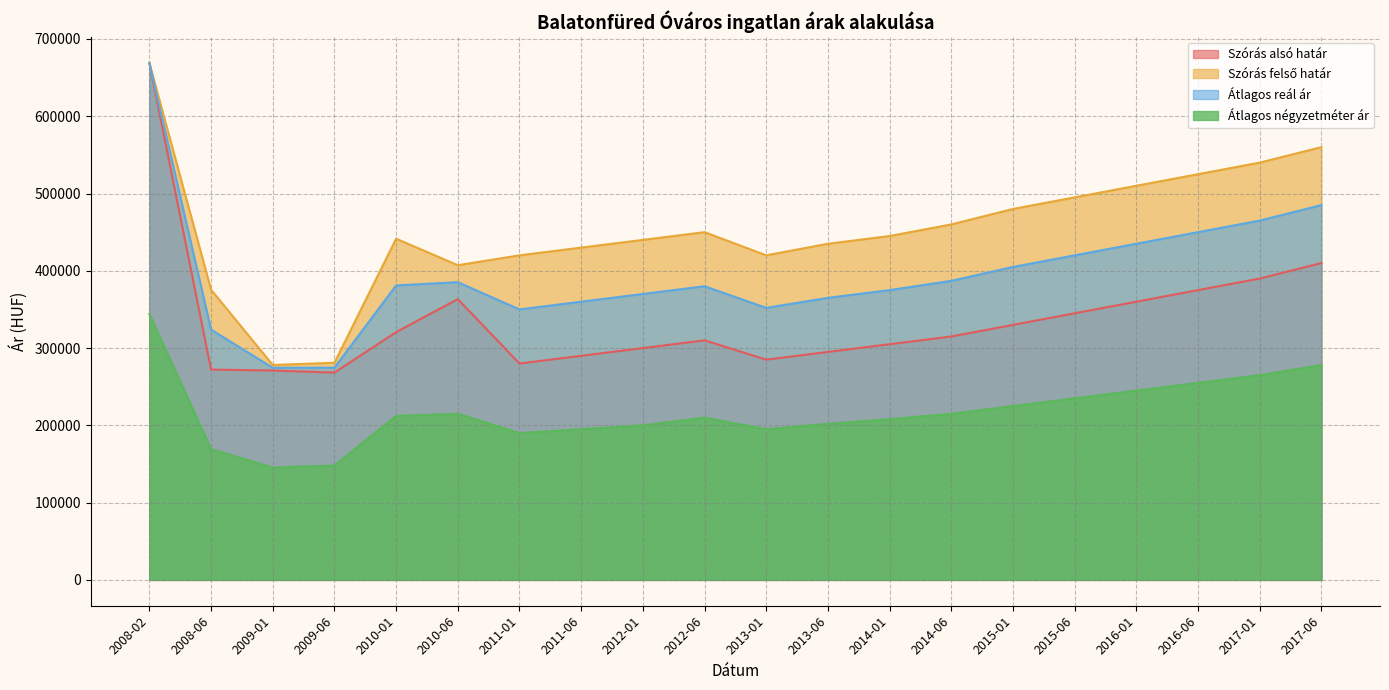

How many series are shown in this chart?

4